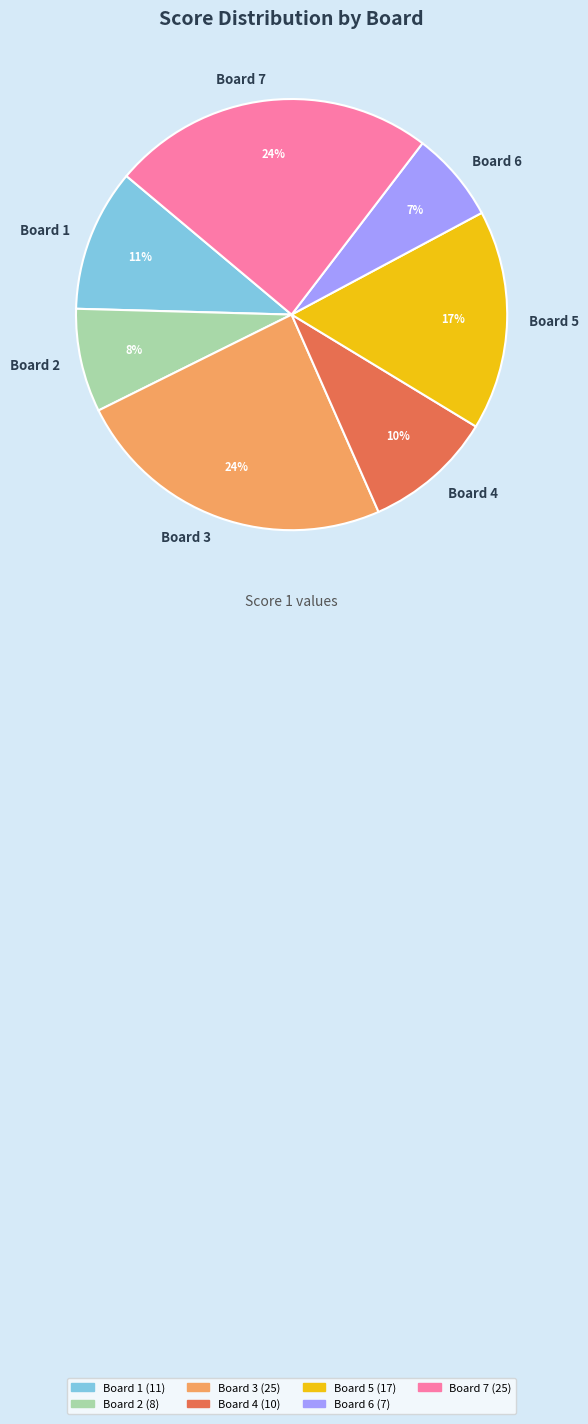

True or false: Board 5 accounts for 17% of the total.

True